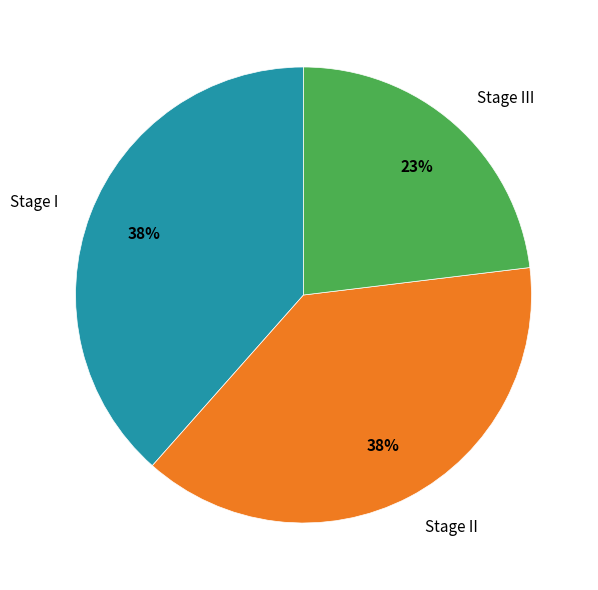

What is the ratio of the value at Stage III to the value at Stage II?

0.6